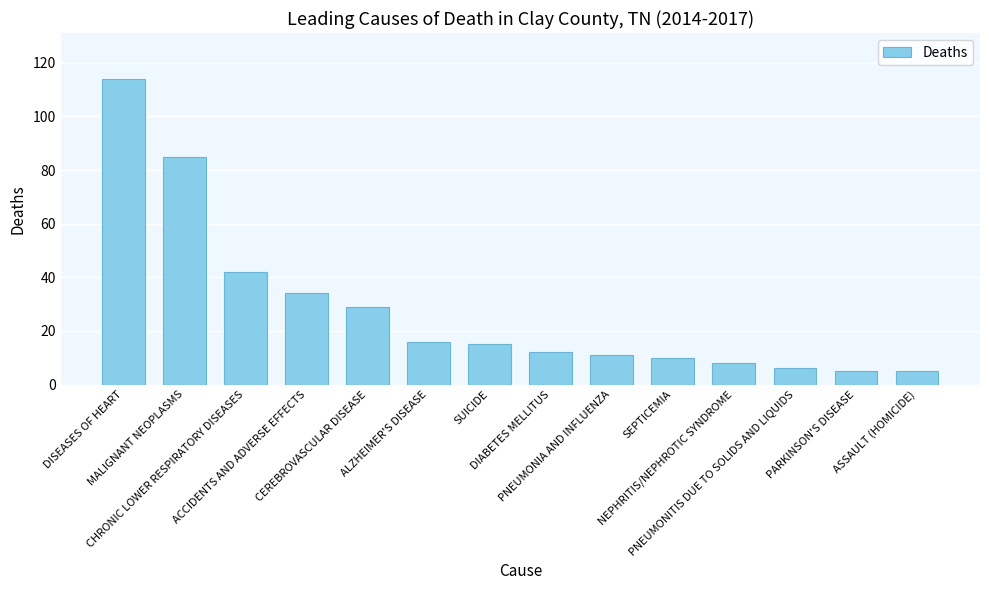

Reading left to right, what are all the values shown in this chart?

114	85	42	34	29	16	15	12	11	10	8	6	5	5